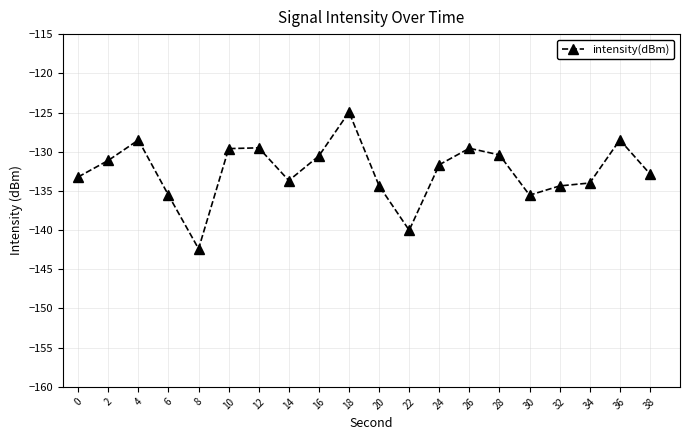

What is the difference between the maximum and minimum values?

17.4